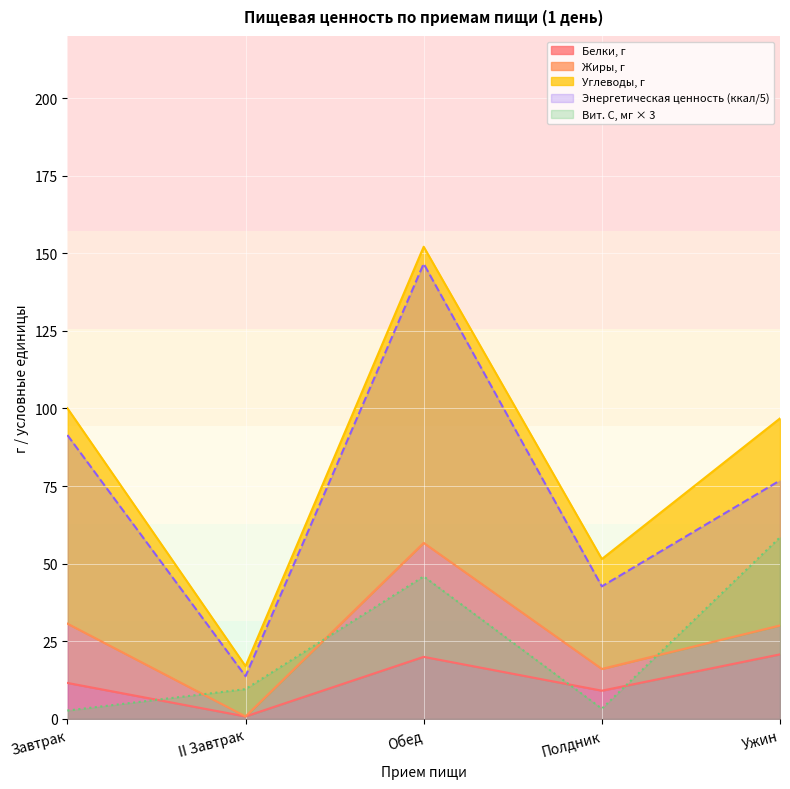

Is it true that Углеводы, г equals 152.1 at Обед?

True